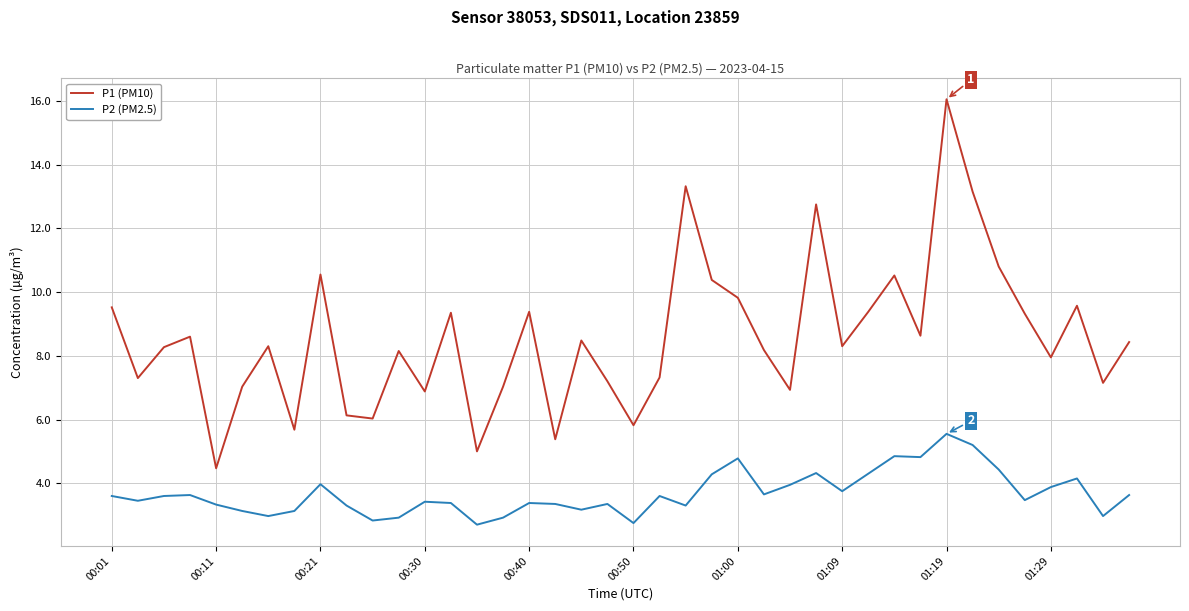

In P2 (PM2.5), how many points are lower than both neighbors (excluding endpoints)?

12